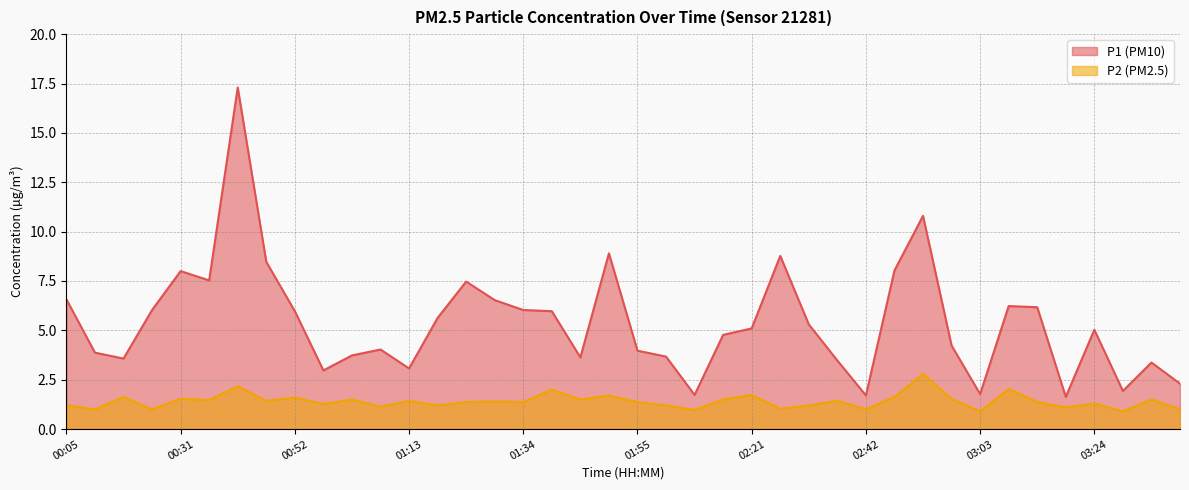

Rank the series by their maximum value, from highest to lowest.

P1, P2